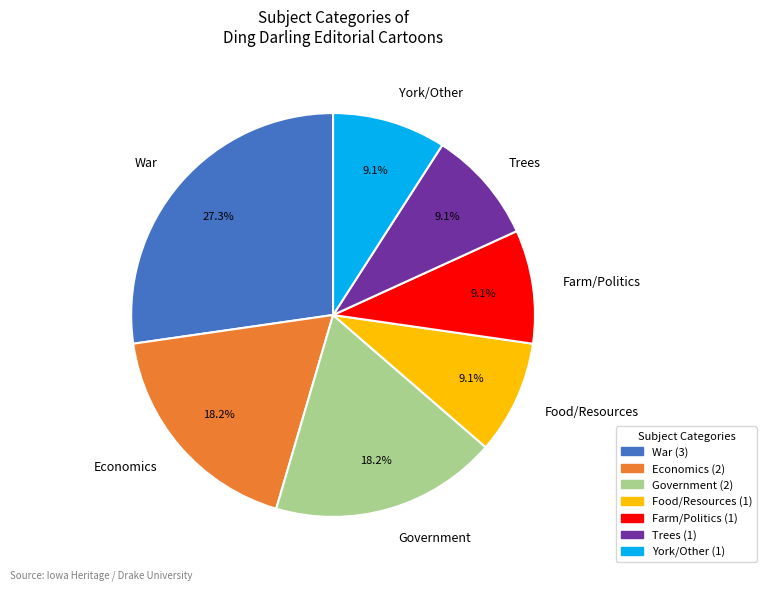

How many slices are in this pie chart?

7